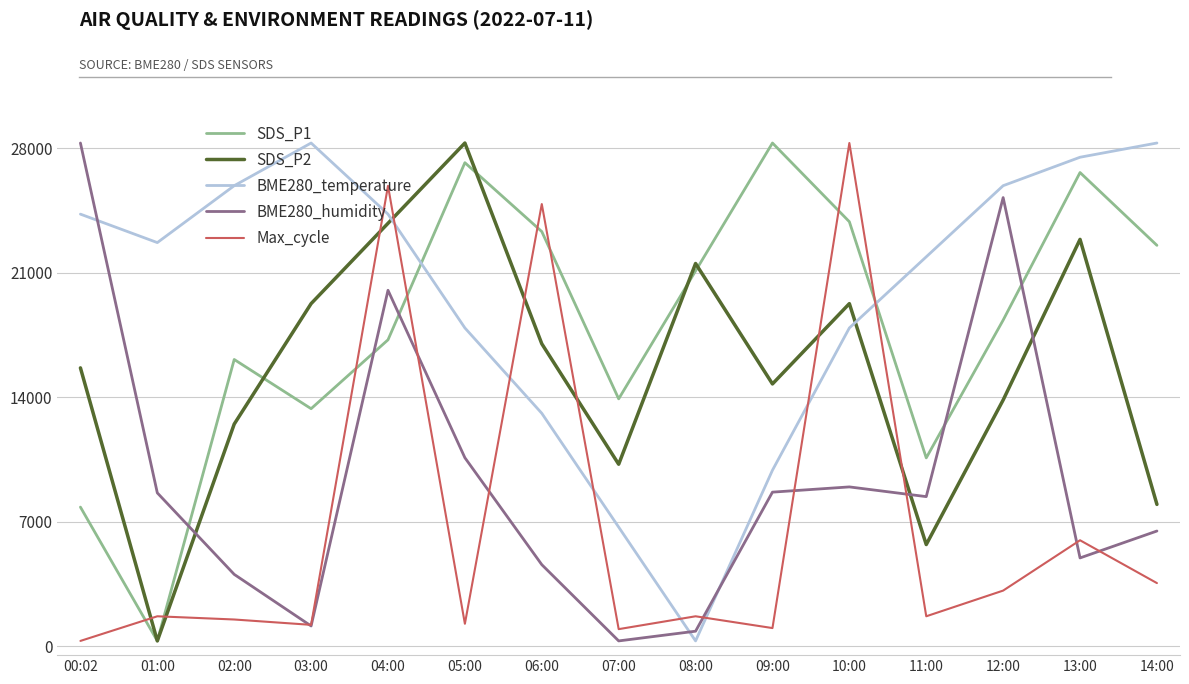

How many lines are shown in the chart?

5